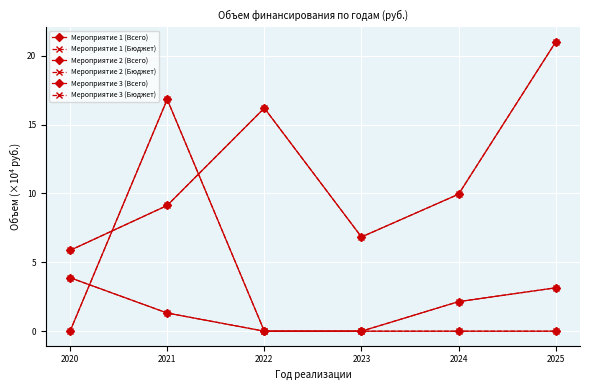

How many intersections are there between Мероприятие 2 (Бюджет) and Мероприятие 3 (Всего)?

2